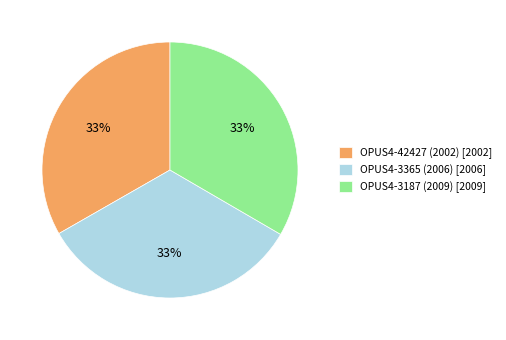

Is OPUS4-42427 (2002) the majority of the pie?

No